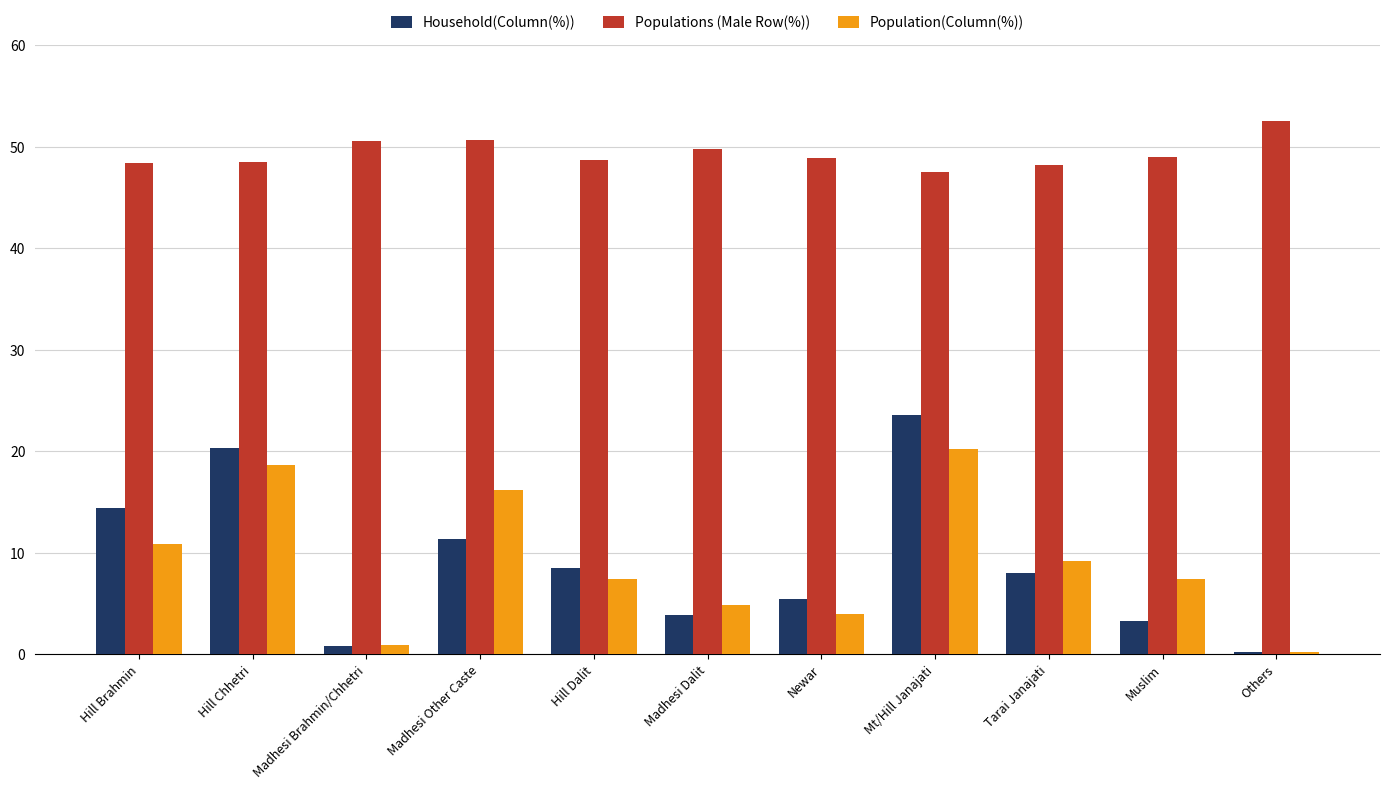

Which category has the highest value in the Populations (Male Row(%)) series?

Others